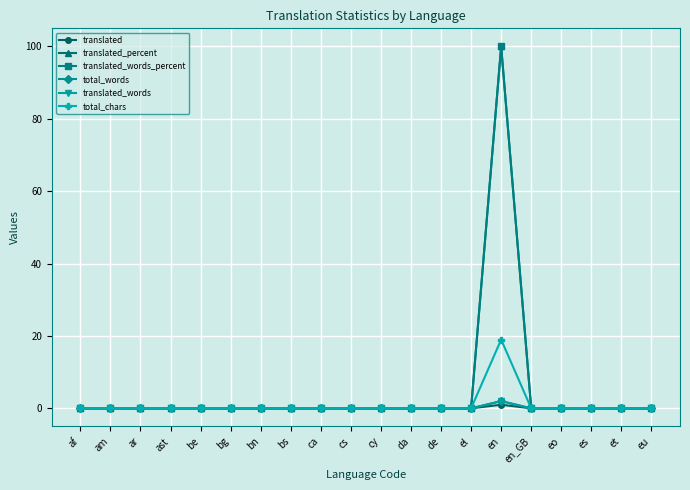

At which category does the chart reach its minimum across all series?

af